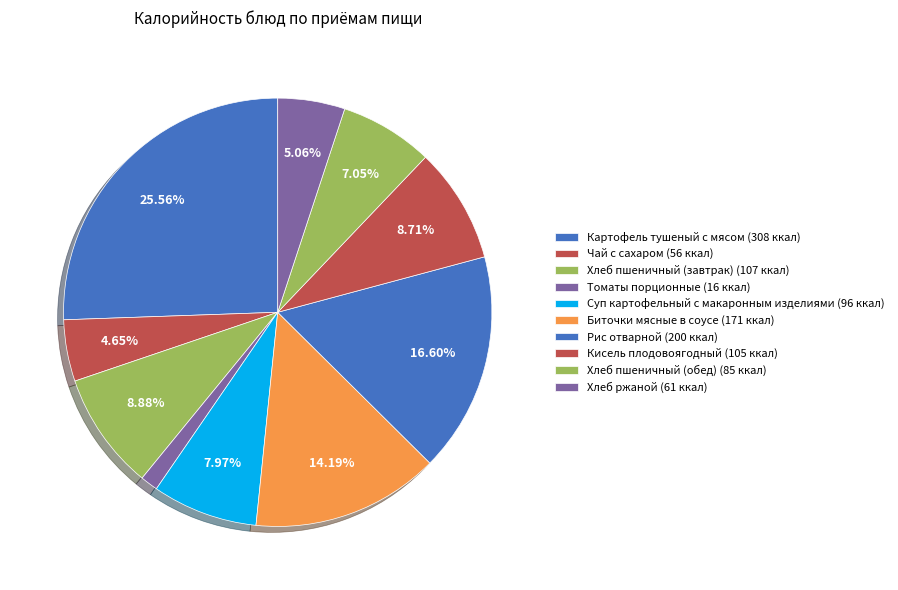

How many segments does this pie chart have?

10